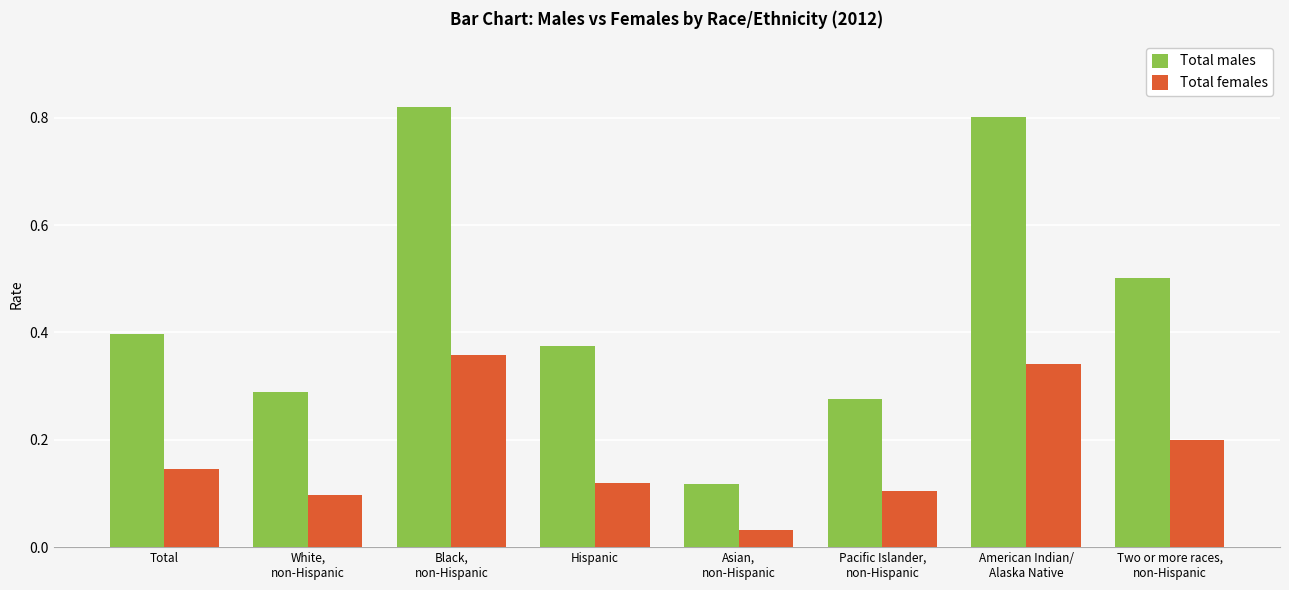

What is the sum of all Total males values?

3.6